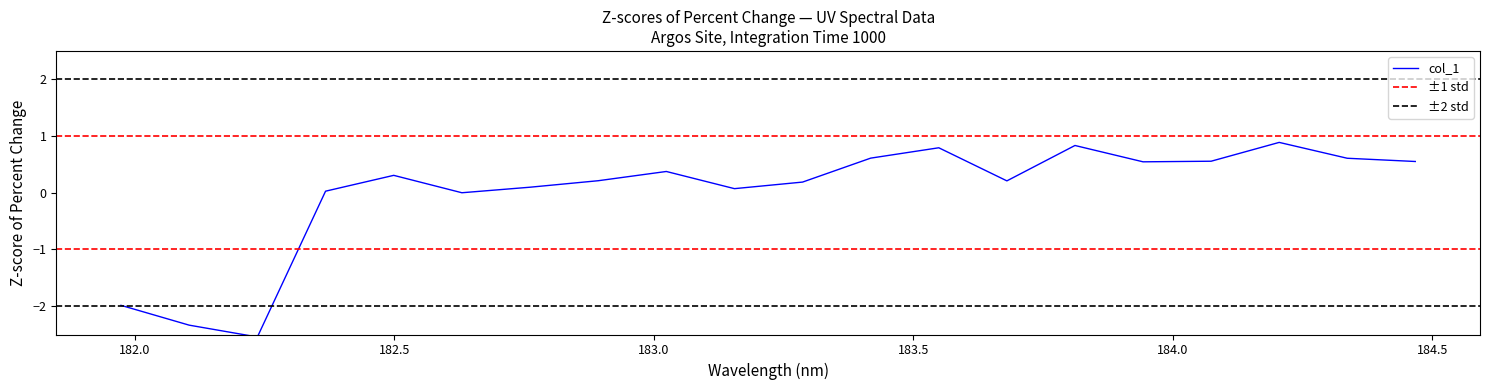

How many points are lower than both their immediate neighbors (excluding endpoints)?

5